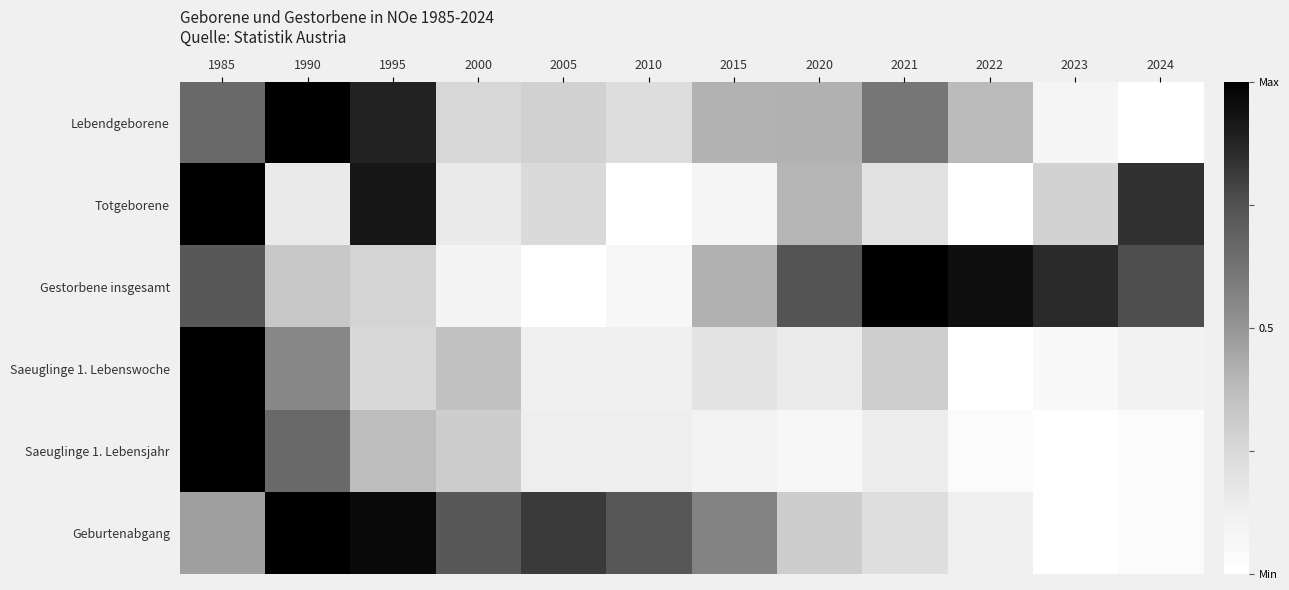

Reading right to left, what are all the values shown in this chart?

Lebendgeborene: 2024=0.0	2023=0.1	2022=0.4	2021=0.6	2020=0.4	2015=0.4	2010=0.2	2005=0.3	2000=0.3	1995=0.9	1990=1.0	1985=0.7
Totgeborene: 2024=0.8	2023=0.3	2022=0.0	2021=0.2	2020=0.4	2015=0.1	2010=0.0	2005=0.2	2000=0.2	1995=0.9	1990=0.2	1985=1.0
Gestorbene insgesamt: 2024=0.8	2023=0.9	2022=0.9	2021=1.0	2020=0.7	2015=0.4	2010=0.1	2005=0.0	2000=0.1	1995=0.3	1990=0.3	1985=0.7
Saeuglinge 1. Lebenswoche: 2024=0.1	2023=0.0	2022=0.0	2021=0.3	2020=0.1	2015=0.2	2010=0.1	2005=0.1	2000=0.4	1995=0.3	1990=0.6	1985=1.0
Saeuglinge 1. Lebensjahr: 2024=0.0	2023=0.0	2022=0.0	2021=0.1	2020=0.1	2015=0.1	2010=0.1	2005=0.1	2000=0.3	1995=0.4	1990=0.7	1985=1.0
Geburtenabgang: 2024=0.0	2023=0.0	2022=0.1	2021=0.2	2020=0.3	2015=0.6	2010=0.7	2005=0.8	2000=0.7	1995=1.0	1990=1.0	1985=0.5